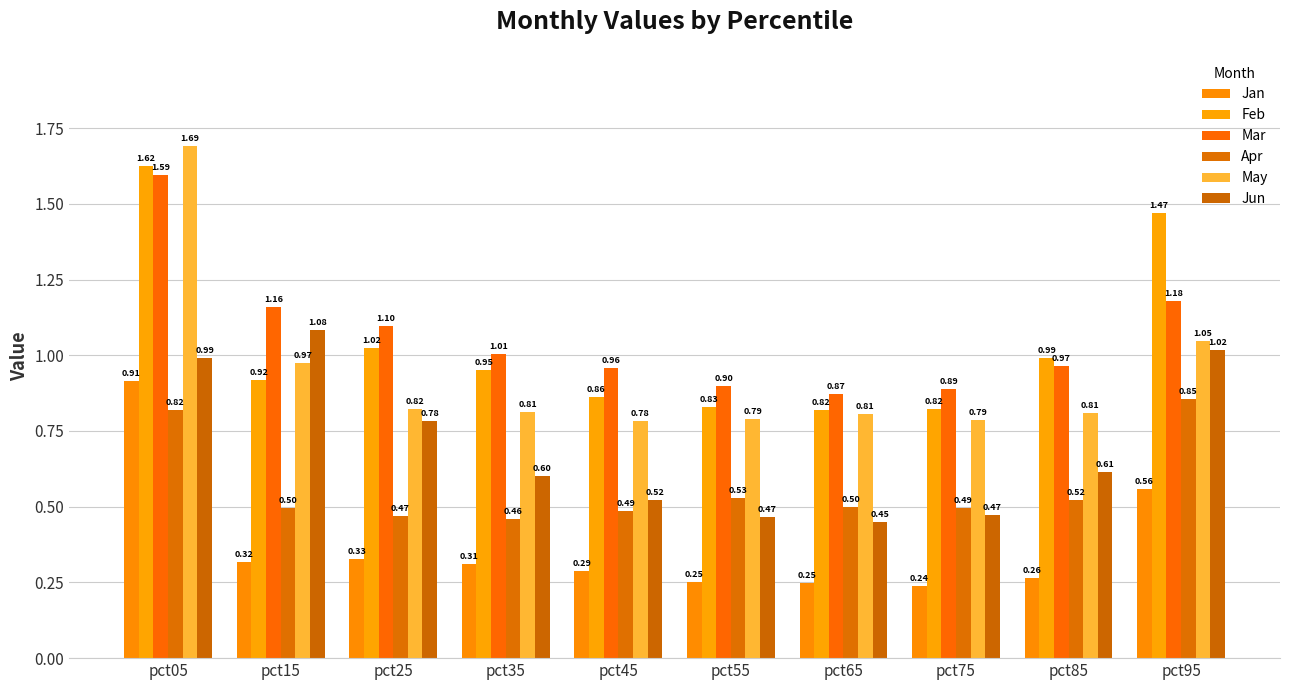

True or false: Mar has a value of 1.6 at pct05.

True